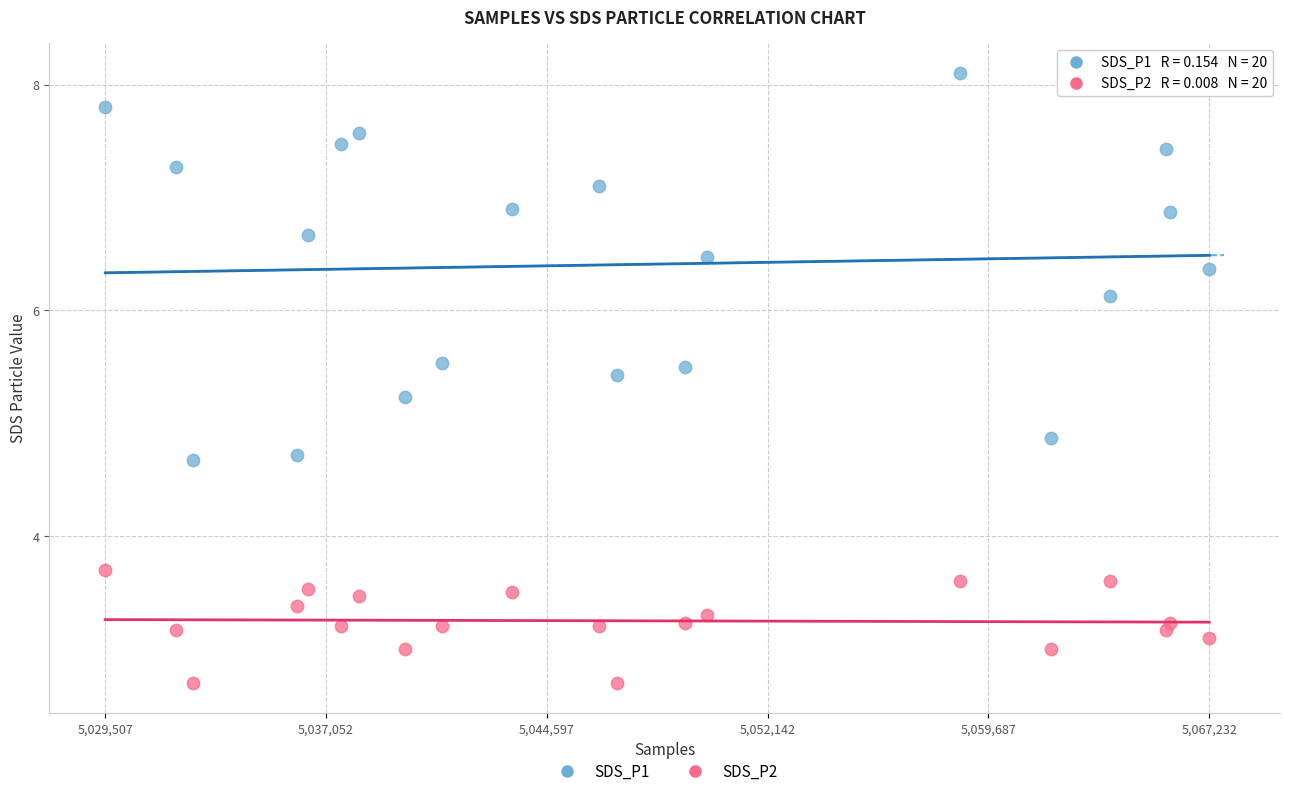

Which series reaches the maximum Y coordinate?

SDS_P1